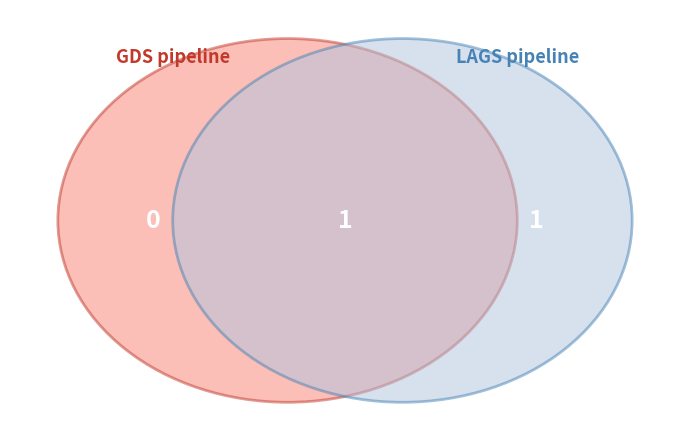

What is the change in value from 1 to 2?

+1